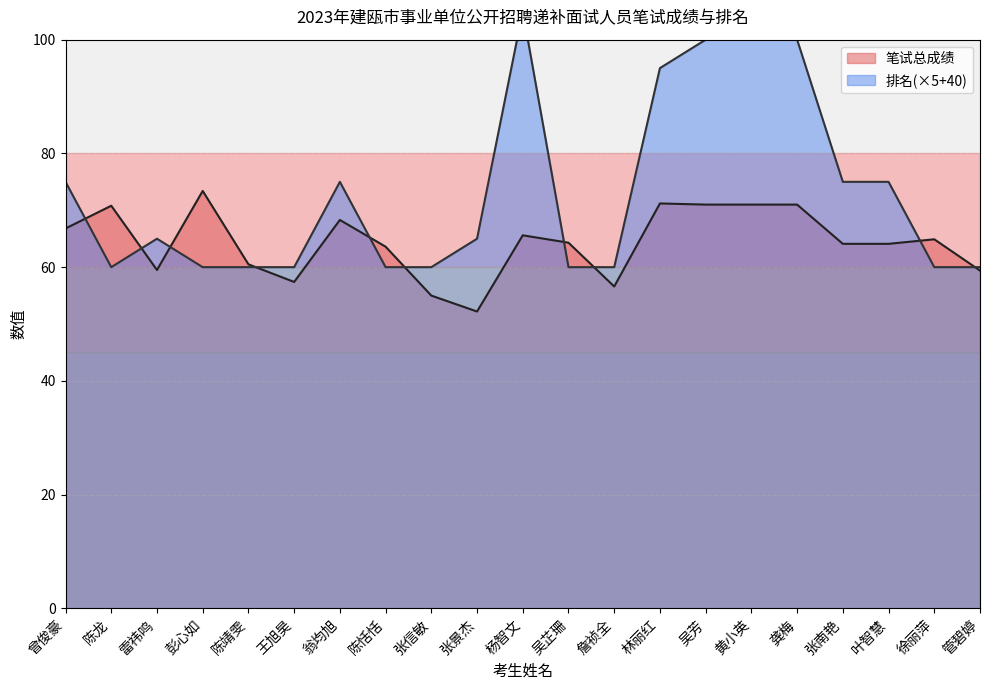

What position from the right is 龚梅?

5